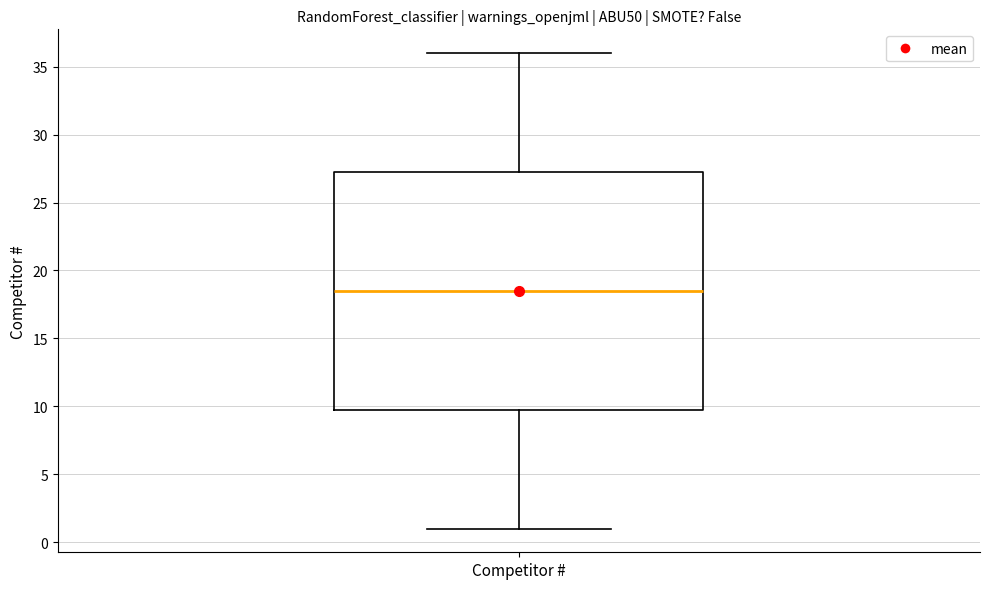

Where is the upper edge of the box for Competitor # on the y-axis? The values are not printed on the chart, so give them approximately, as read against the axis.

27.5